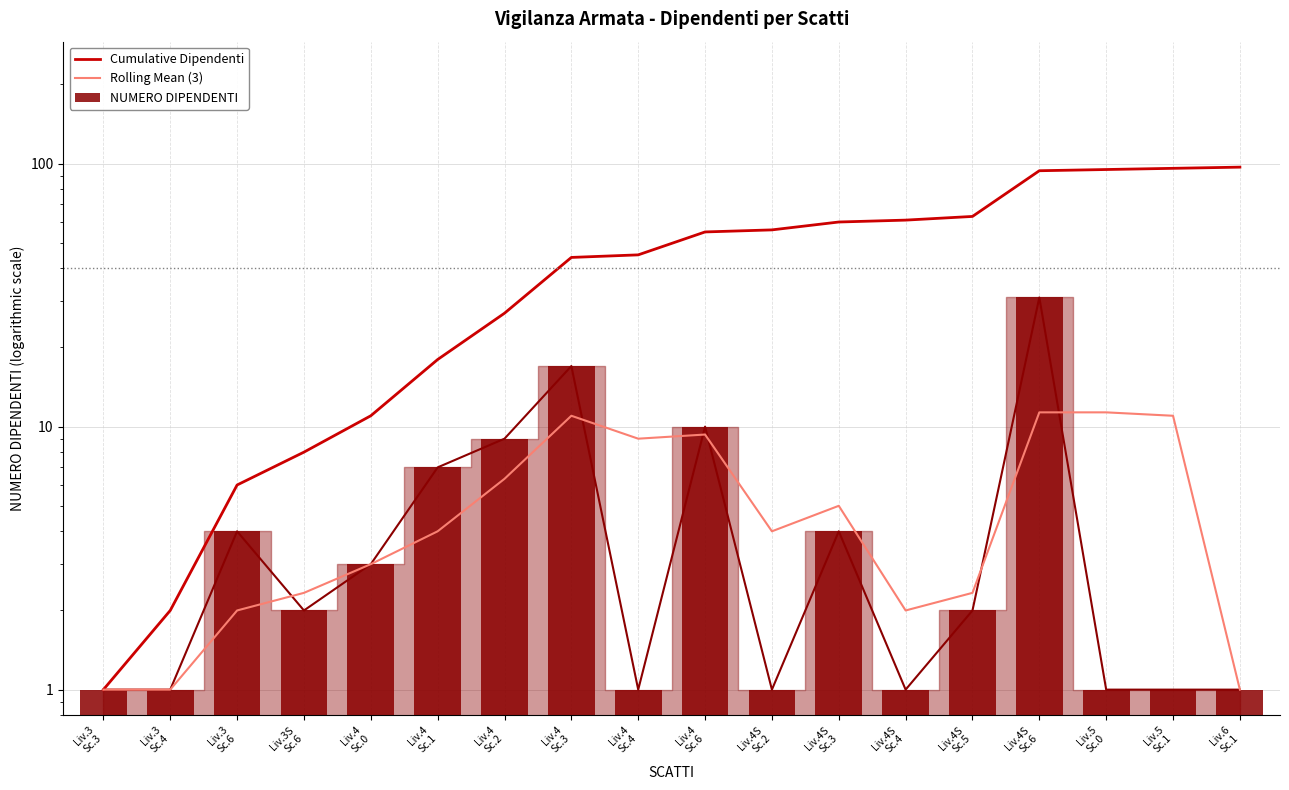

Reading left to right, extract all data points from this chart.

Cumulative Dipendenti: 1.0	2.0	6.0	8.0	11.0	18.0	27.0	44.0	45.0	55.0	56.0	60.0	61.0	63.0	94.0	95.0	96.0	97.0
Rolling Mean (3): 1.0	1.0	2.0	2.3	3.0	4.0	6.3	11.0	9.0	9.3	4.0	5.0	2.0	2.3	11.3	11.3	11.0	1.0
NUMERO DIPENDENTI: 1.0	1.0	4.0	2.0	3.0	7.0	9.0	17.0	1.0	10.0	1.0	4.0	1.0	2.0	31.0	1.0	1.0	1.0